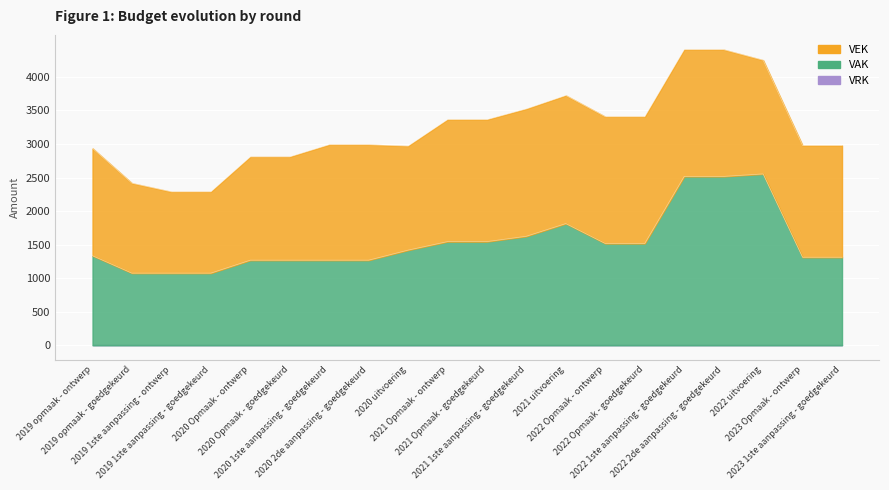

At which category does VAK reach its first local peak?

2021 uitvoering